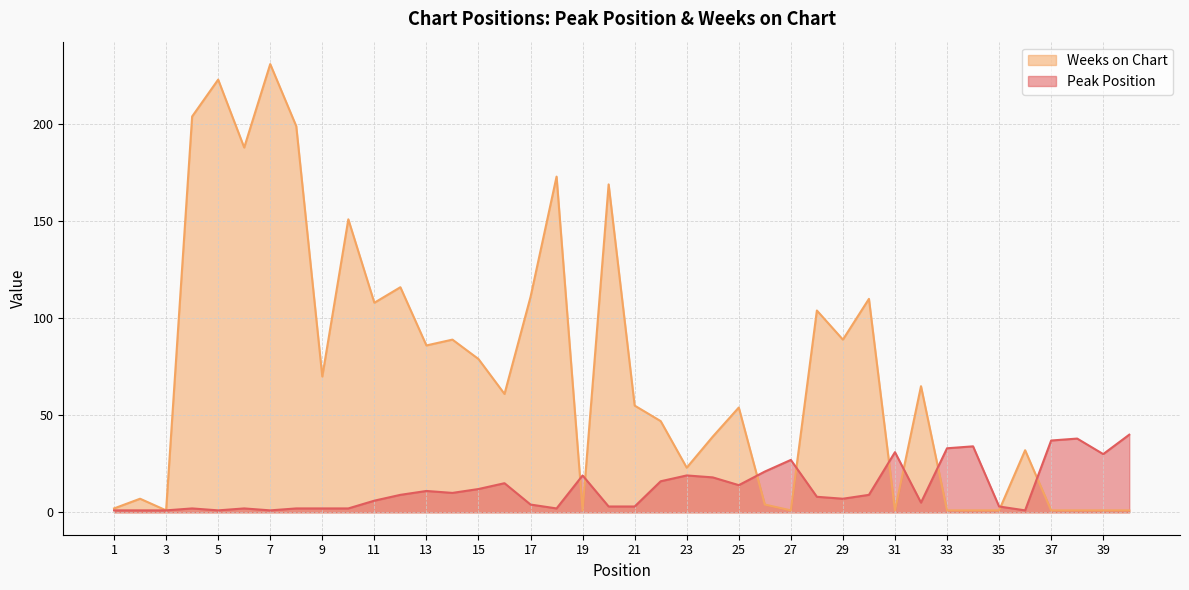

Rank the series by their maximum value, from highest to lowest.

Weeks on Chart, Peak Position